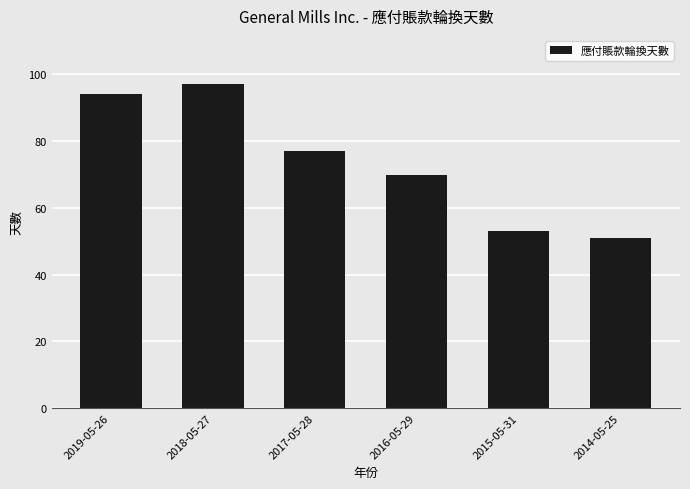

Rank the categories by value from highest to lowest.

2018-05-27, 2019-05-26, 2017-05-28, 2016-05-29, 2015-05-31, 2014-05-25